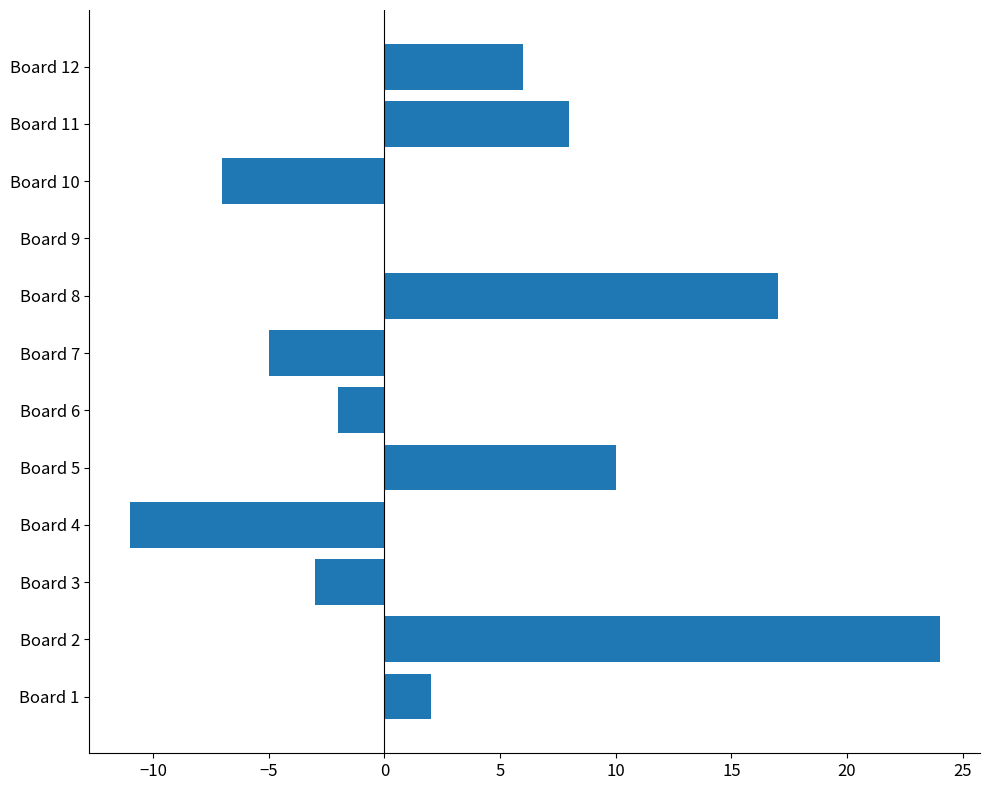

How many categories are shown in the chart?

12